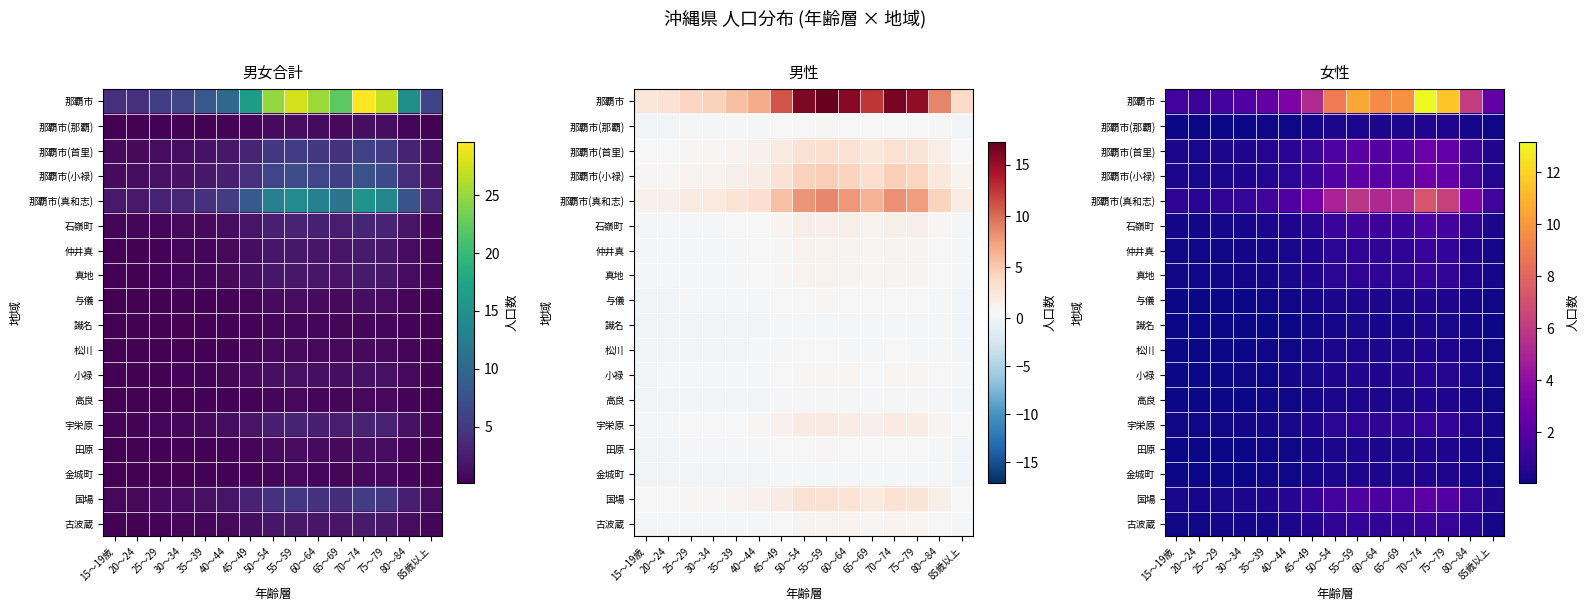

Is it true that 那覇市(首里) equals 1.0 at 65～69?

False